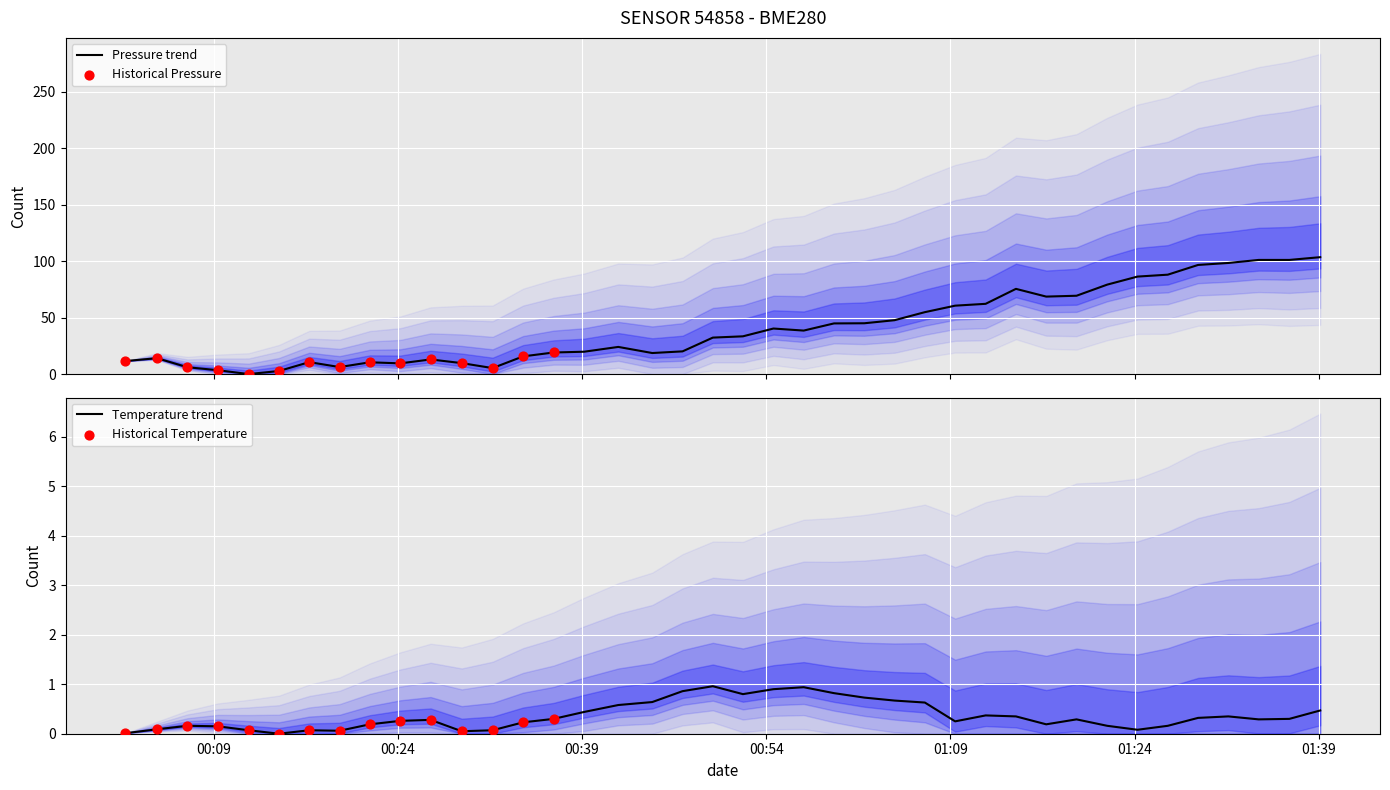

Is the value of pressure at 19 greater than the value of temperature at 20?

Yes